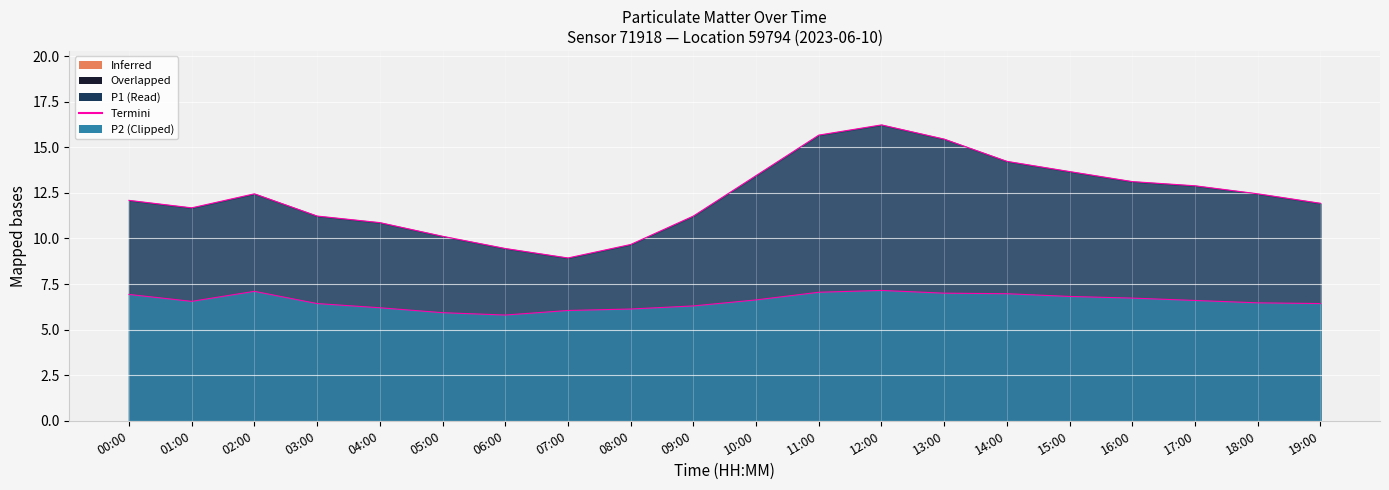

At which category does P2 Termini reach its first local peak?

02:00